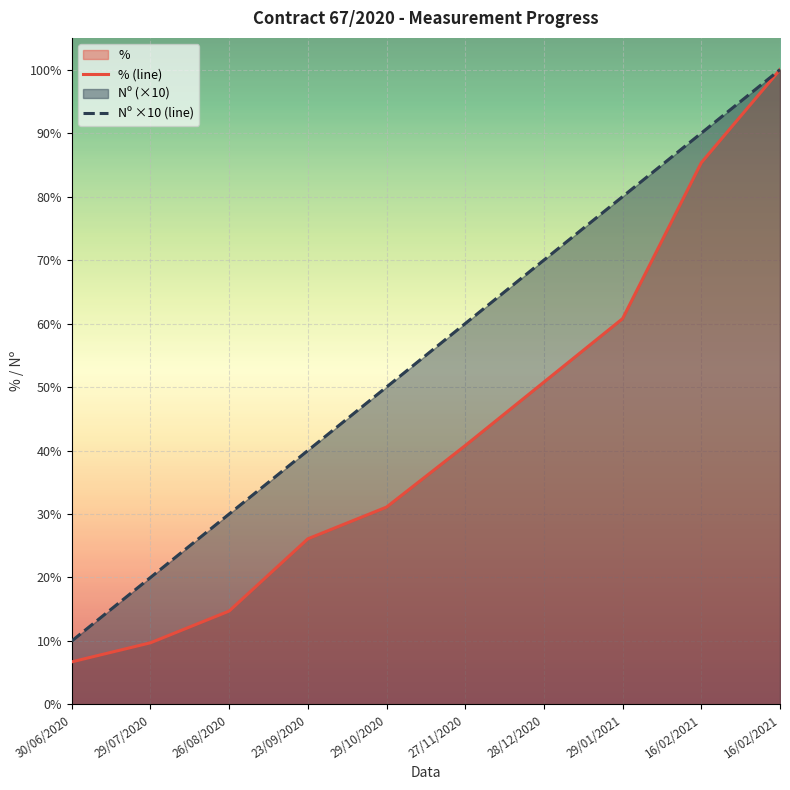

Reading left to right, extract all data points from this chart.

% (line): 30/06/2020=6.7	29/07/2020=9.7	26/08/2020=14.7	23/09/2020=26.1	29/10/2020=31.1	27/11/2020=40.8	28/12/2020=50.8	29/01/2021=60.8	16/02/2021=85.3	16/02/2021=100.0
Nº ×10 (line): 30/06/2020=10.0	29/07/2020=20.0	26/08/2020=30.0	23/09/2020=40.0	29/10/2020=50.0	27/11/2020=60.0	28/12/2020=70.0	29/01/2021=80.0	16/02/2021=90.0	16/02/2021=100.0